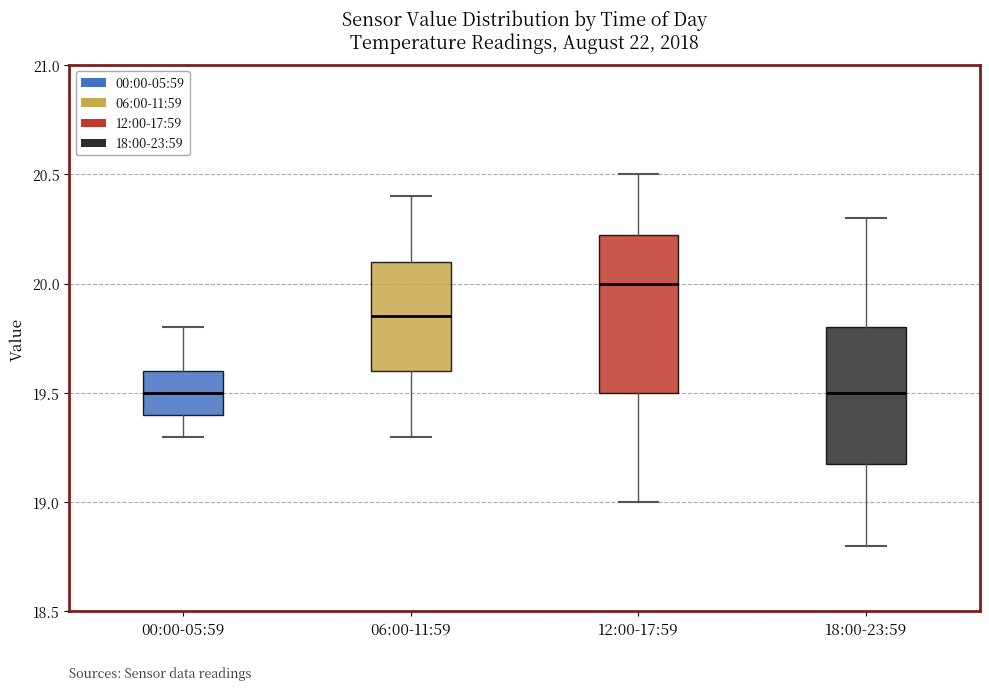

Reading left to right, read every box against the y-axis: the position of its median line, the range the box covers, and the ends of its whiskers. The values are not printed on the chart, so give them approximately, as read against the axis.

00:00-05:59: median 19.50, box 19.40 to 19.60, whiskers 19.30 to 19.80
06:00-11:59: median 19.85, box 19.60 to 20.10, whiskers 19.30 to 20.40
12:00-17:59: median 20.00, box 19.50 to 20.25, whiskers 19.00 to 20.50
18:00-23:59: median 19.50, box 19.20 to 19.80, whiskers 18.80 to 20.30